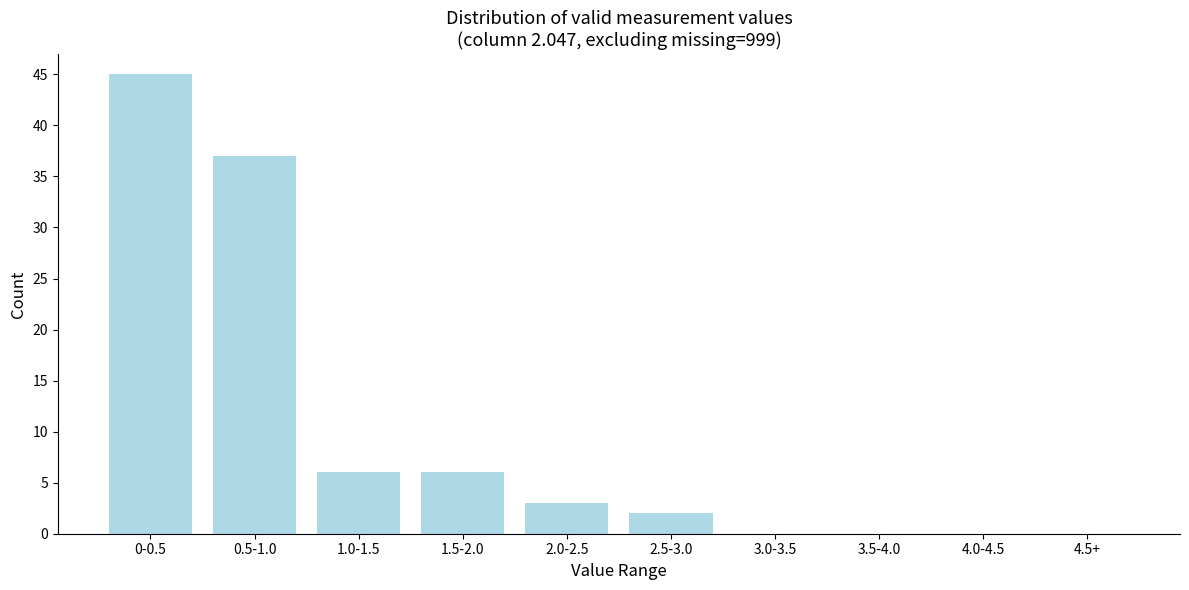

Reading left to right, list all the values displayed in this chart.

0-0.5=45	0.5-1.0=37	1.0-1.5=6	1.5-2.0=6	2.0-2.5=3	2.5-3.0=2	3.0-3.5=0	3.5-4.0=0	4.0-4.5=0	4.5+=0